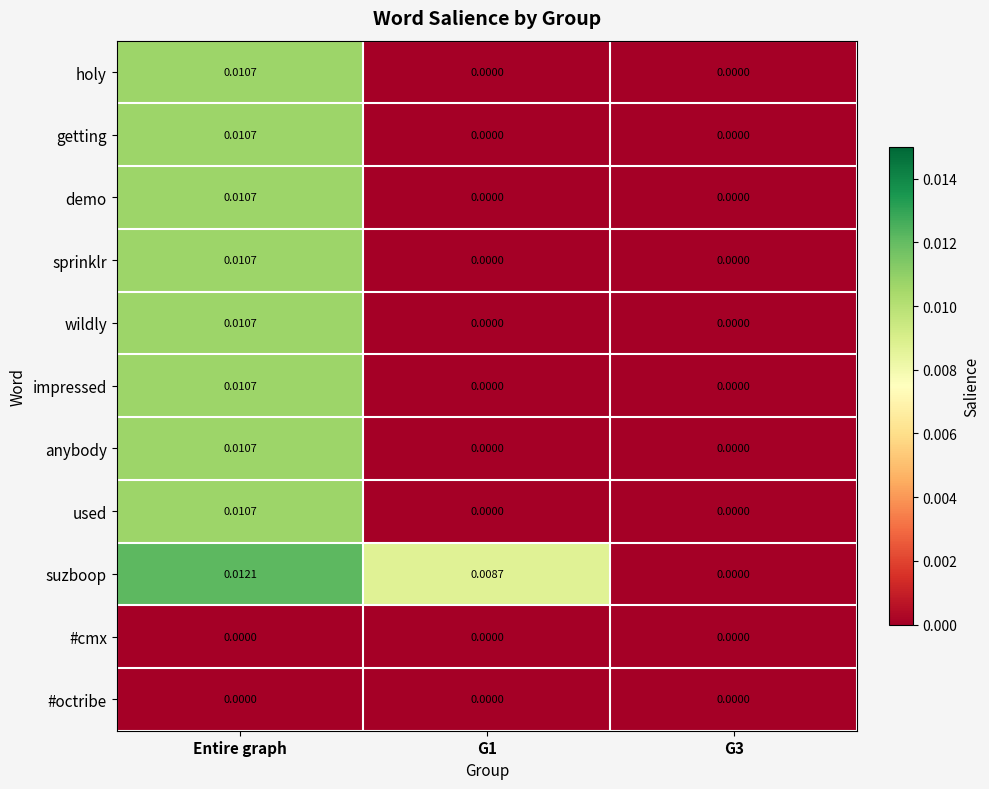

Which category has the highest value across all series?

Entire graph